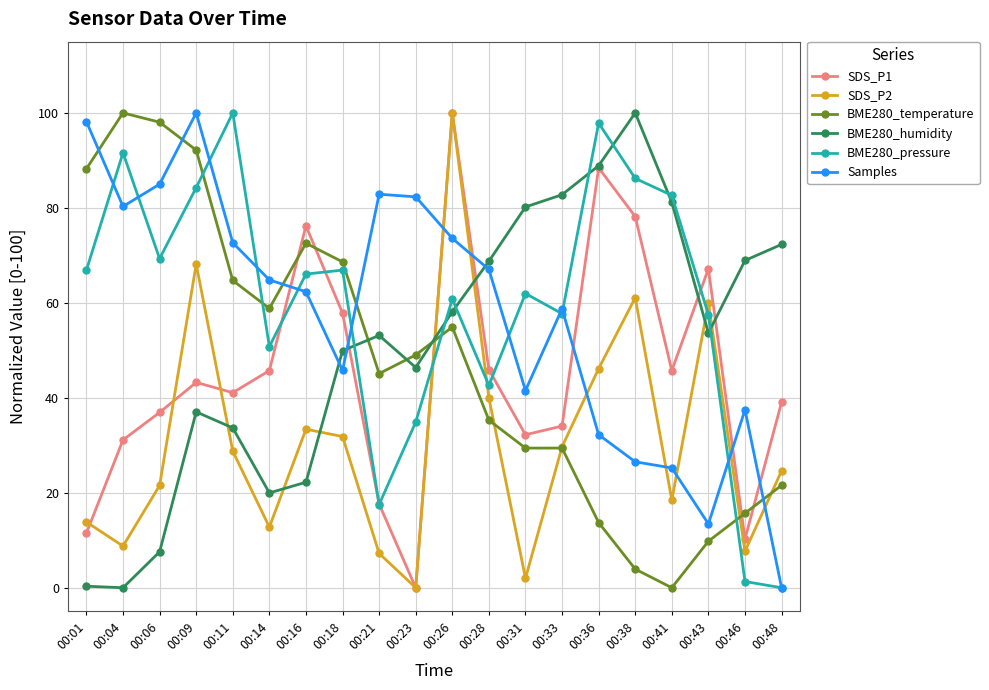

At which label is SDS_P2 closest to 50?

00:36